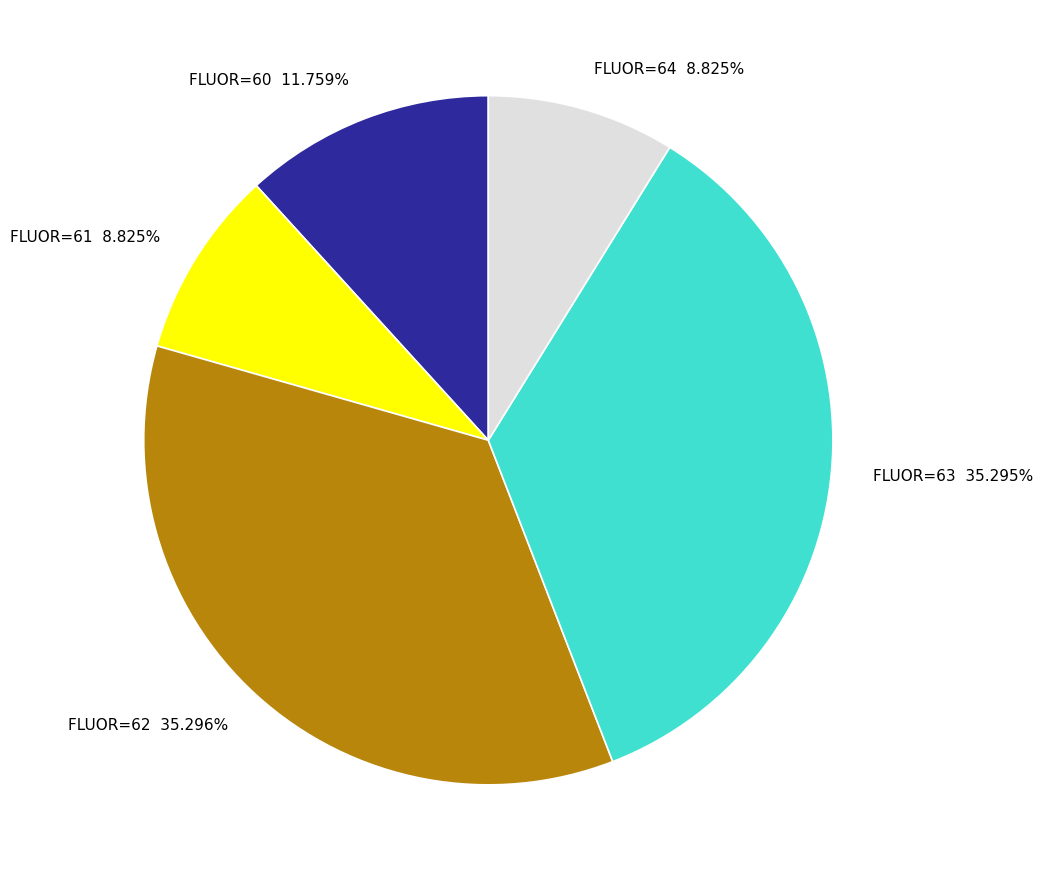

Which has a higher value, FLUOR=63 or FLUOR=60?

FLUOR=63